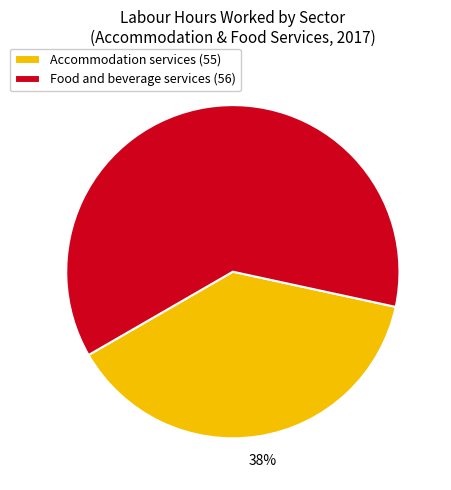

Is it true that Accommodation services (55) is 32% of the pie?

False